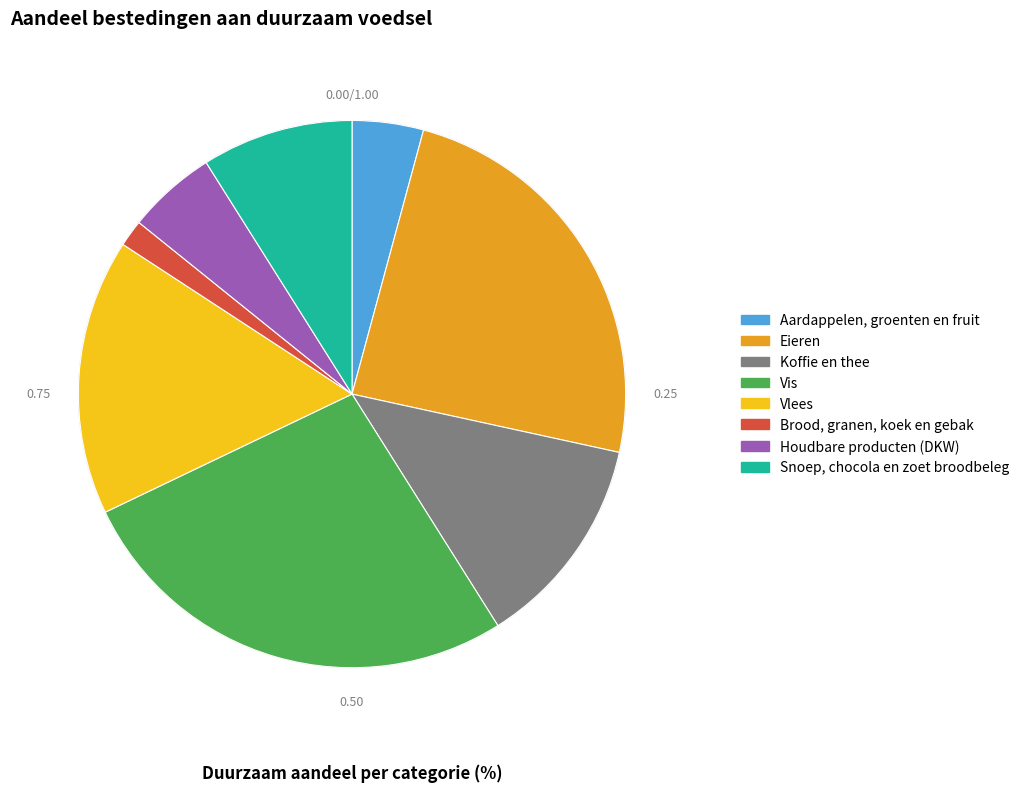

Which has a higher value, Eieren or Aardappelen, groenten en fruit?

Eieren